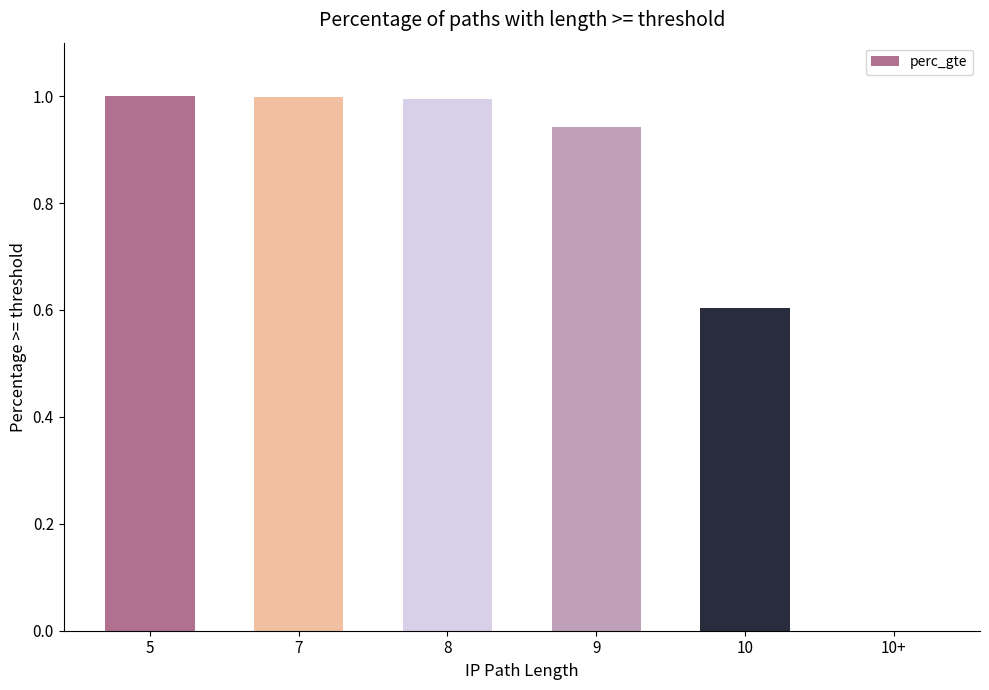

The value at 7 is 1.3. True or false?

False